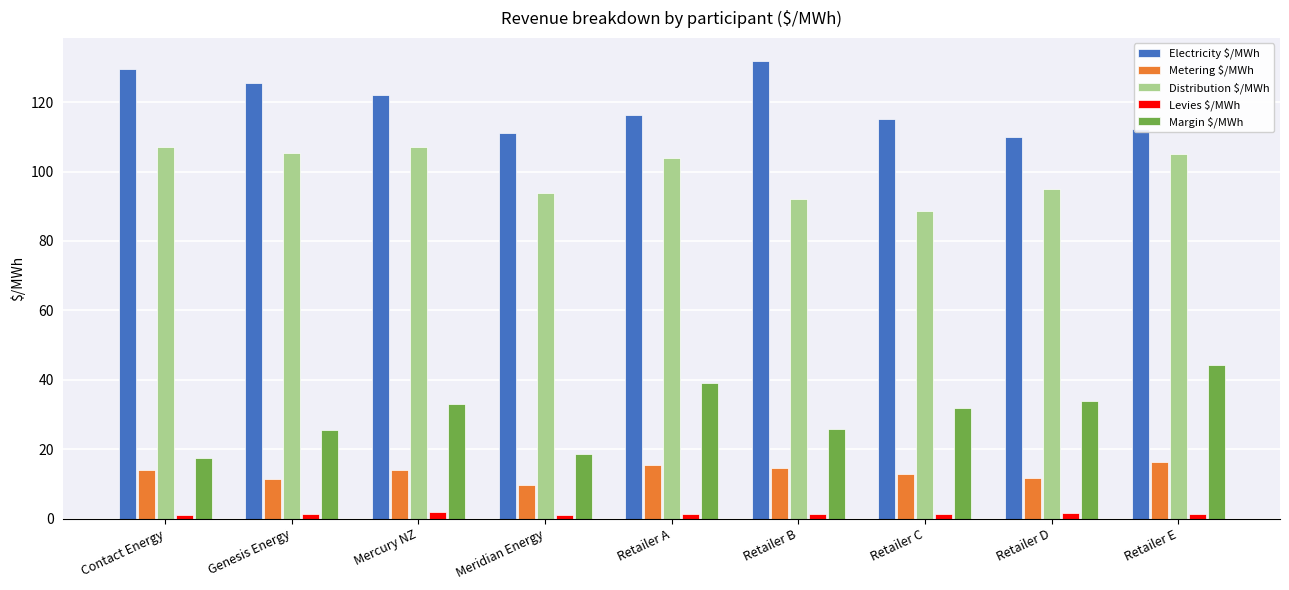

How many data points in Margin $/MWh are less than 32?

4